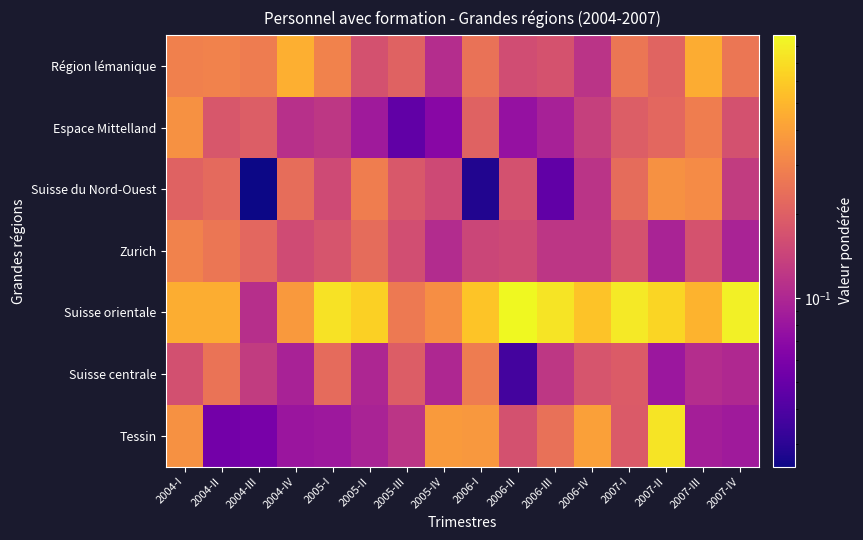

Which series has the largest total across all categories?

Suisse orientale